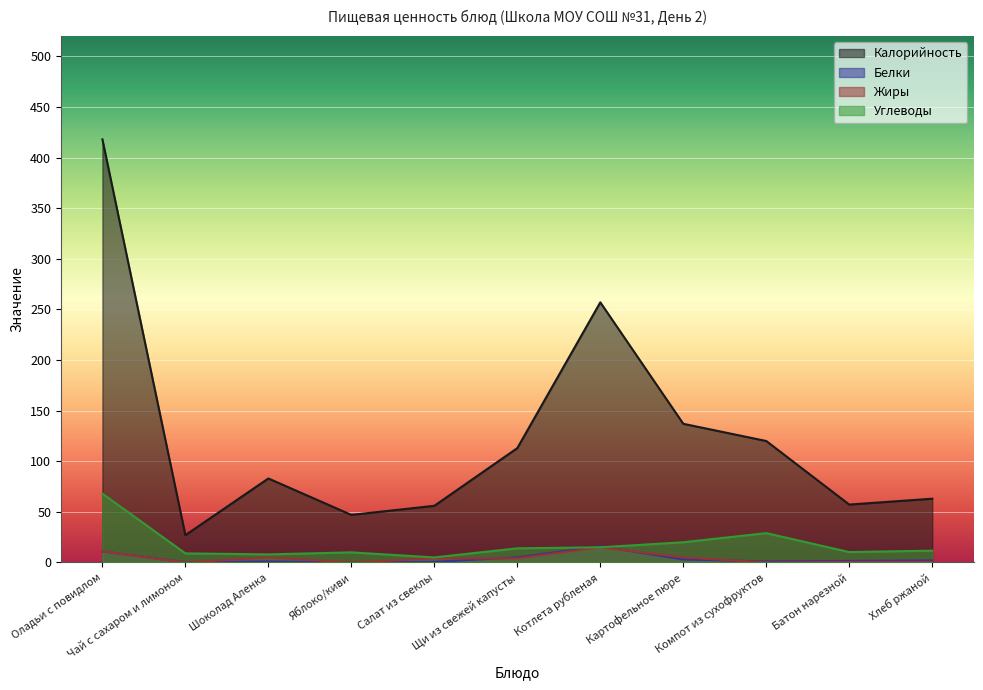

At which category does Белки reach its first local peak?

Шоколад Аленка